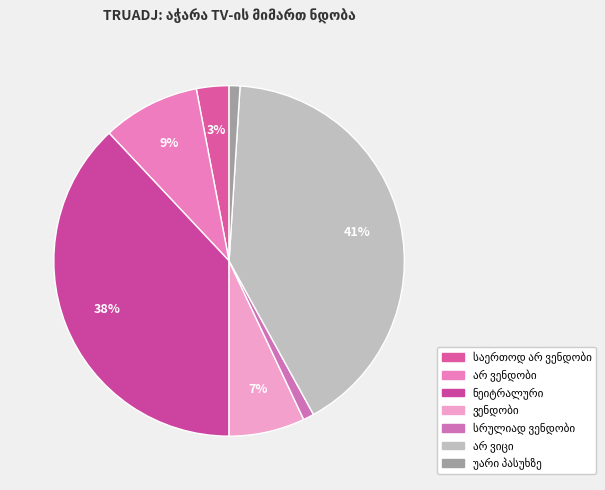

Is the sum of საერთოდ არ ვენდობი and უარი პასუხზე greater than half?

No